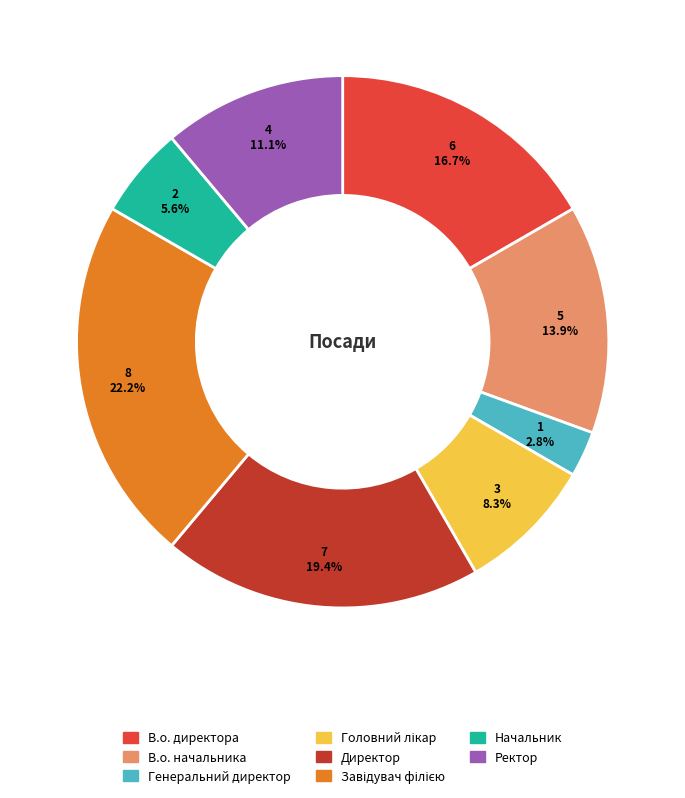

To the nearest percent, what is the average slice percentage?

12%